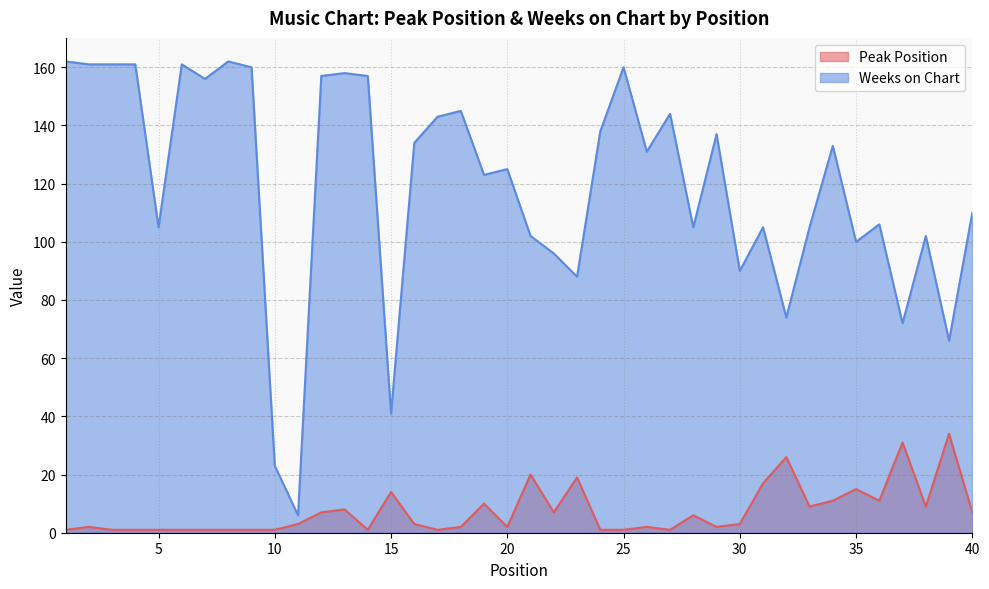

True or false: Peak Position has more than 0 interior local peaks.

True